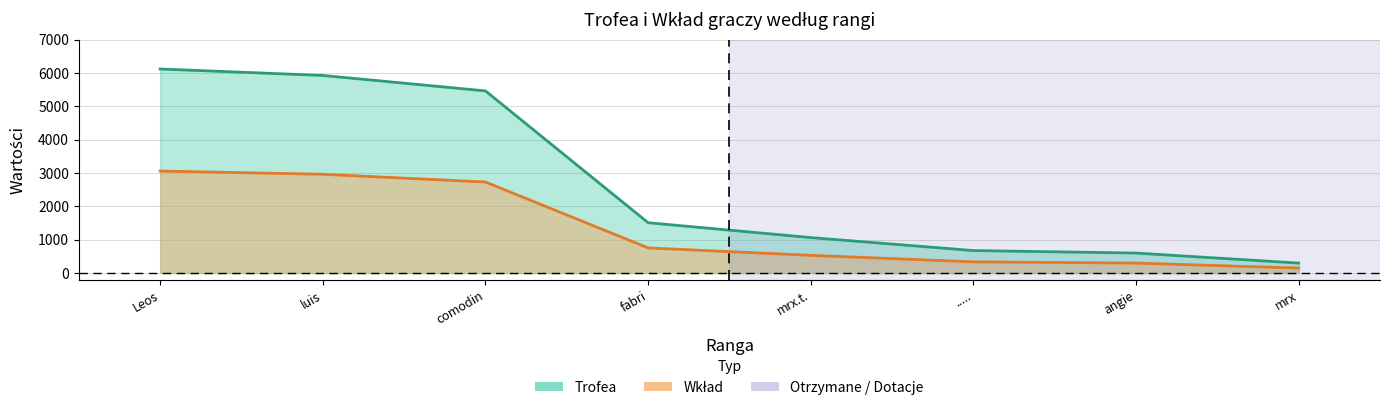

How many categories are shown in the chart?

8